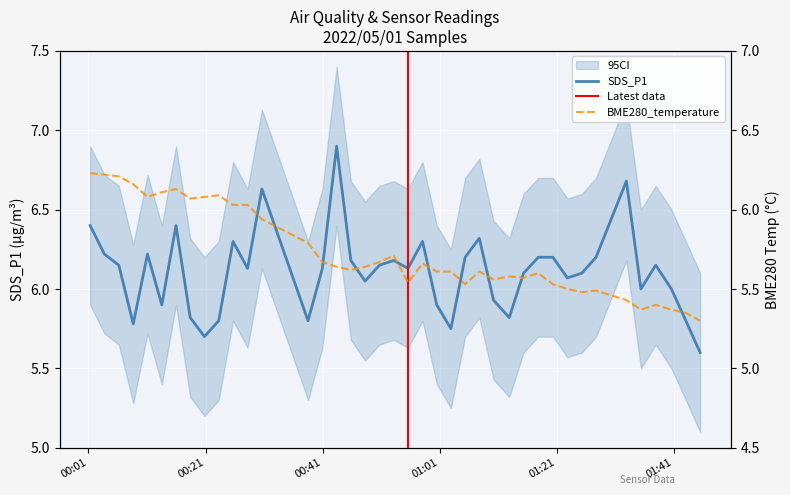

What is the sum of the BME280_temperature values at 2022/05/01 00:03:43 and 2022/05/01 01:15:21?

11.8